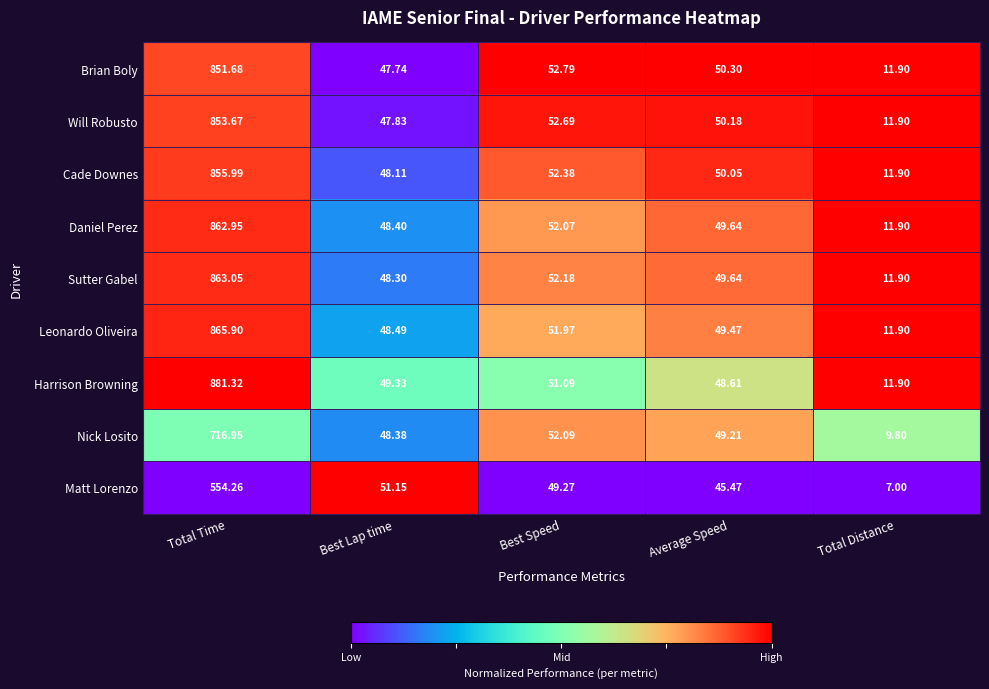

Which category has the highest value in the Daniel Perez series?

Total Time